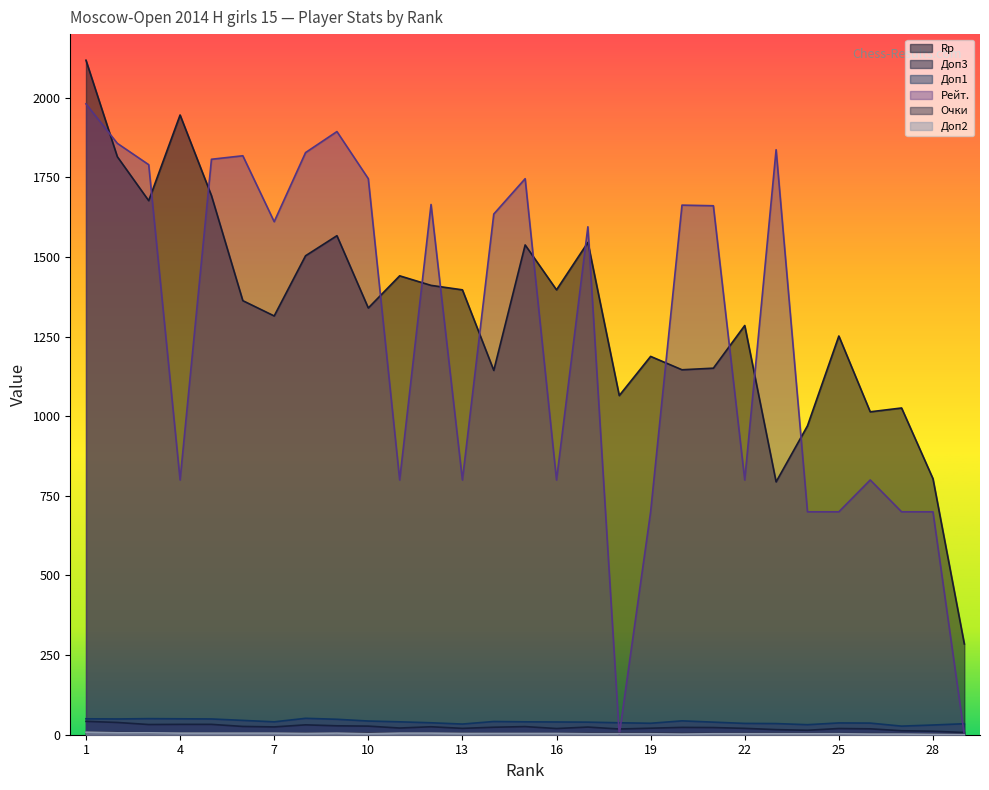

Which series has the widest spread of values?

Рейт.